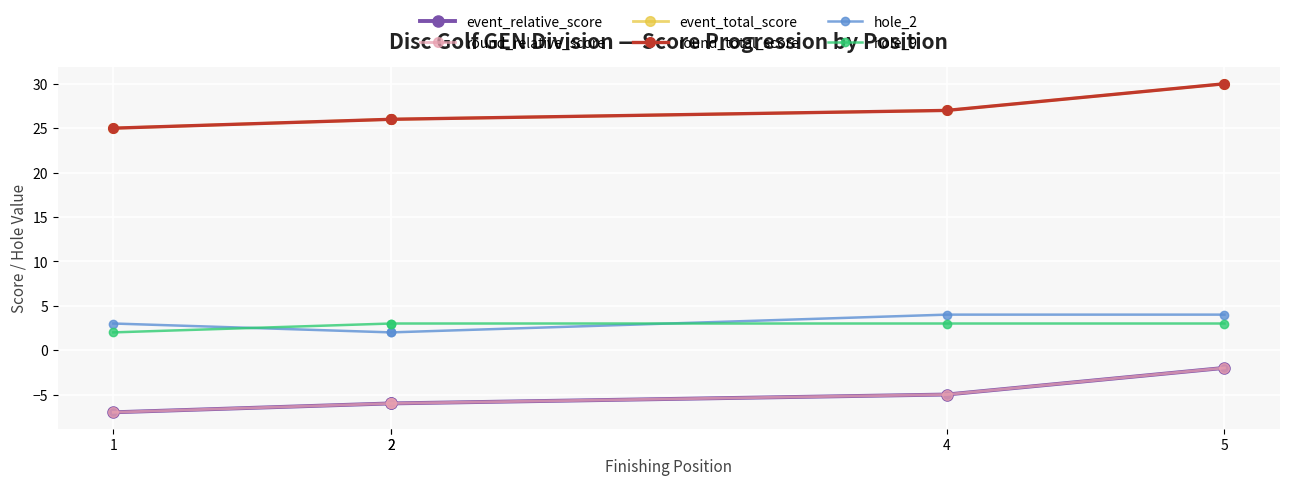

What is the difference between the second highest and minimum values in the hole_9 series?

1